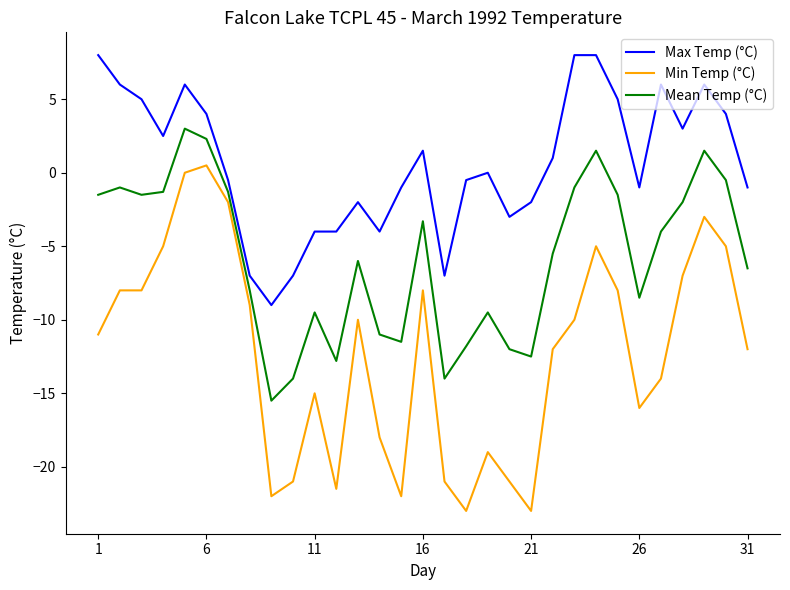

Which series has the largest range (max minus min)?

Min Temp (°C)